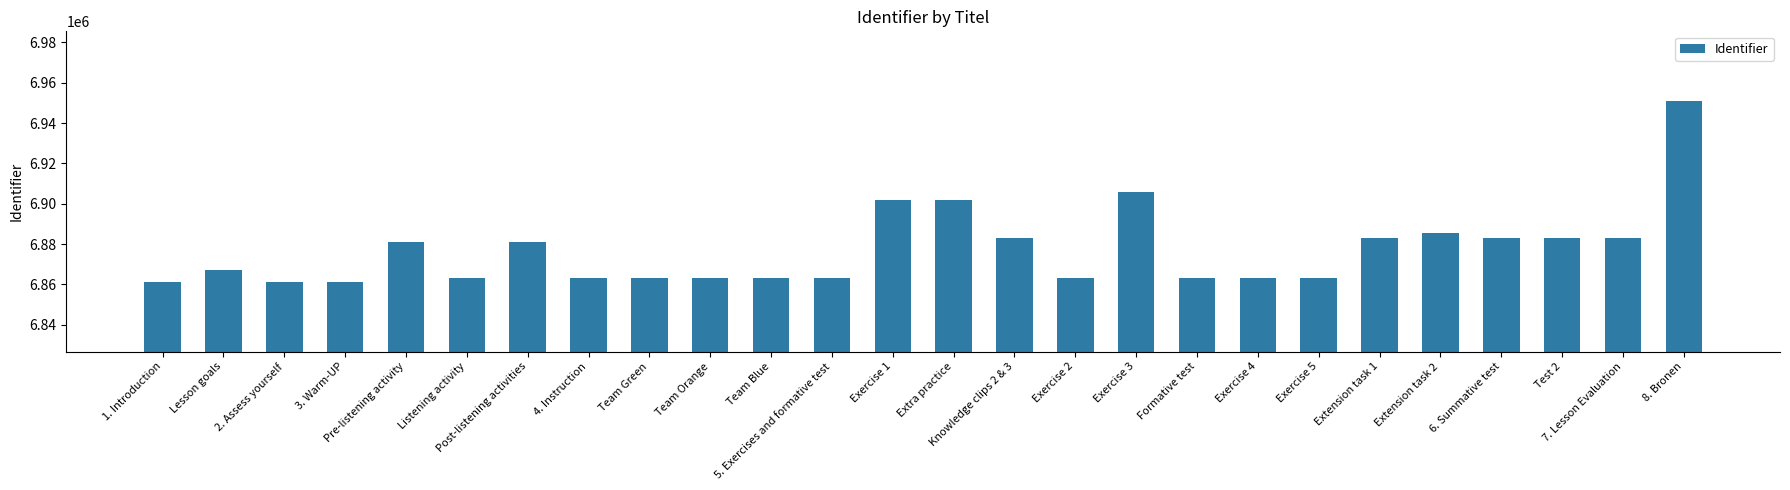

What is the maximum value shown in the chart?

6950754